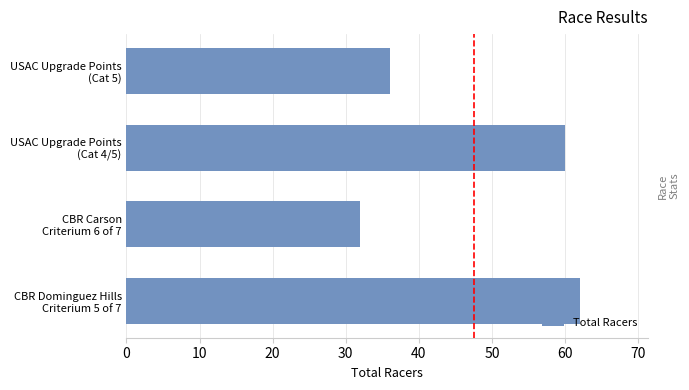

Reading bottom to top, transcribe all the data shown in this chart.

62	32	60	36